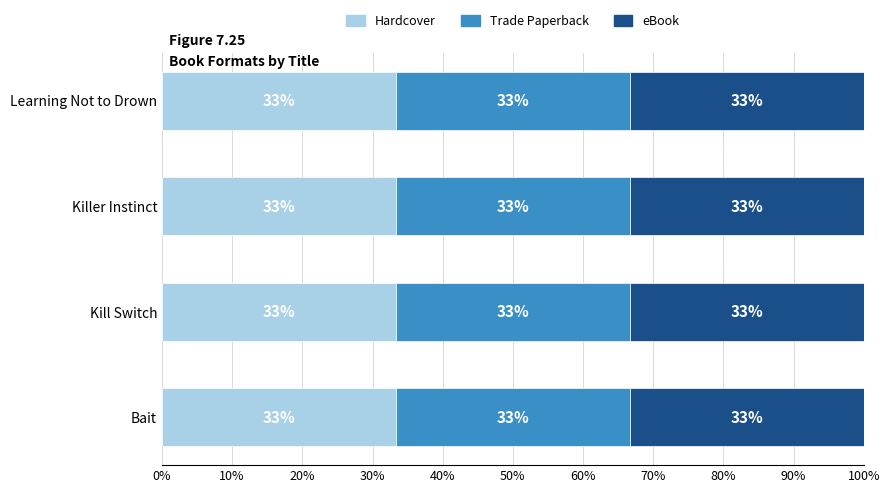

What is the label of the 3rd bar from the right?

Killer Instinct